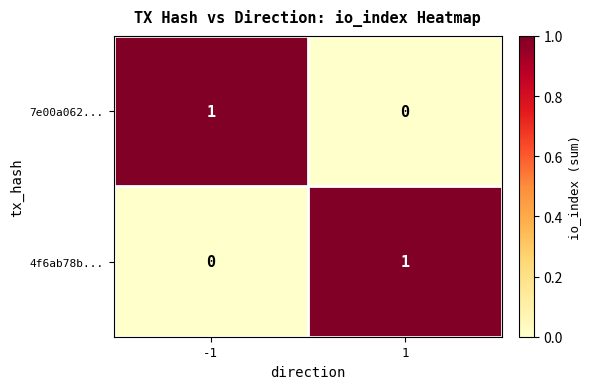

The 7e00a062... series shows 0 at 1. True or false?

True